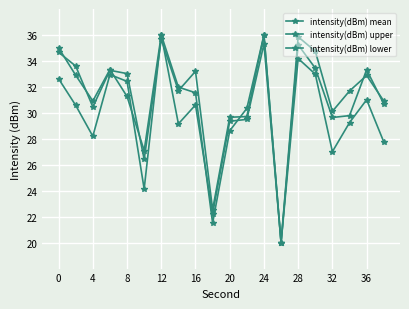

True or false: intensity(dBm) lower and intensity(dBm) upper intersect in this chart.

True